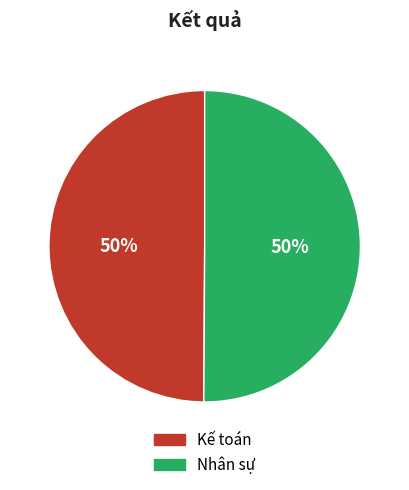

To the nearest percent, what percentage of the pie is Nhân sự?

50%